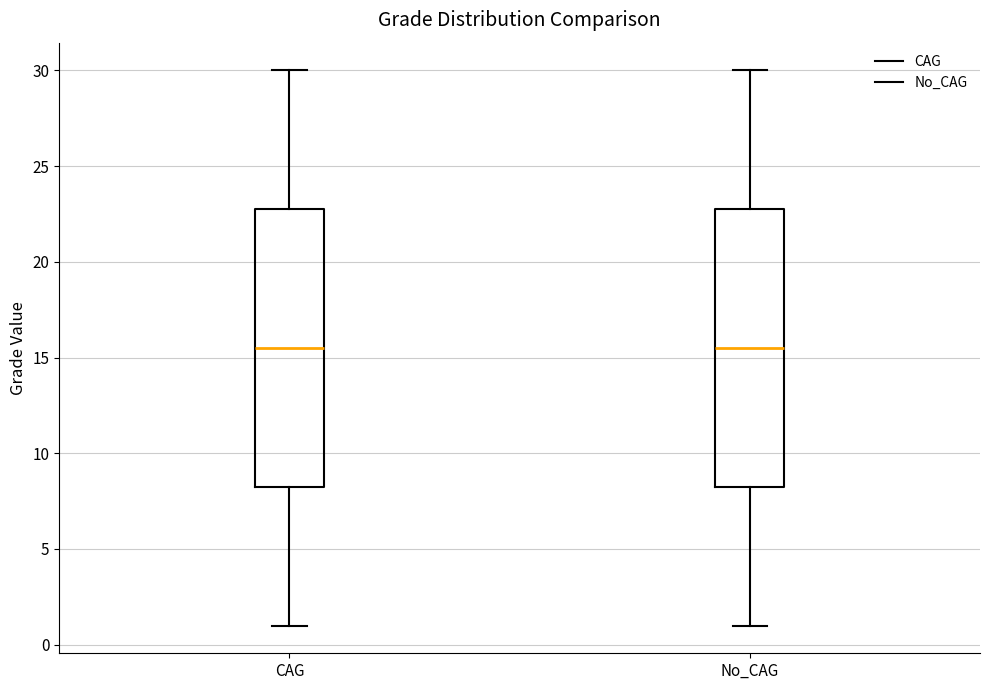

Where is the lower edge of the box for No_CAG on the y-axis? The values are not printed on the chart, so give them approximately, as read against the axis.

8.5